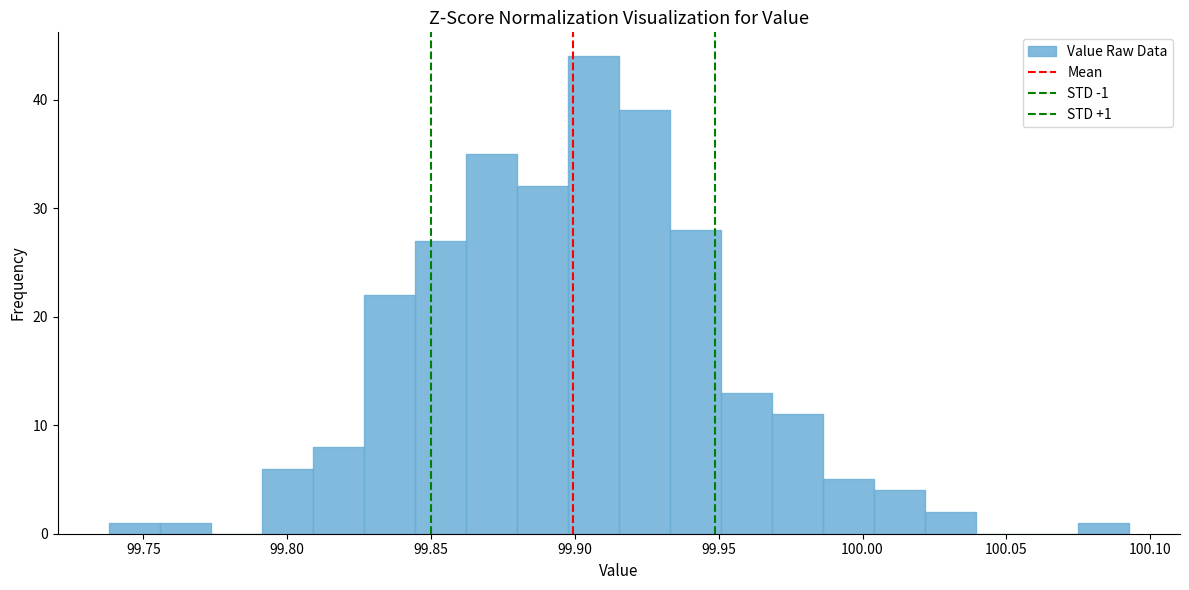

Around what value on the x-axis is the tallest bar? Give the approximate position of its centre, as read against the axis.

99.905